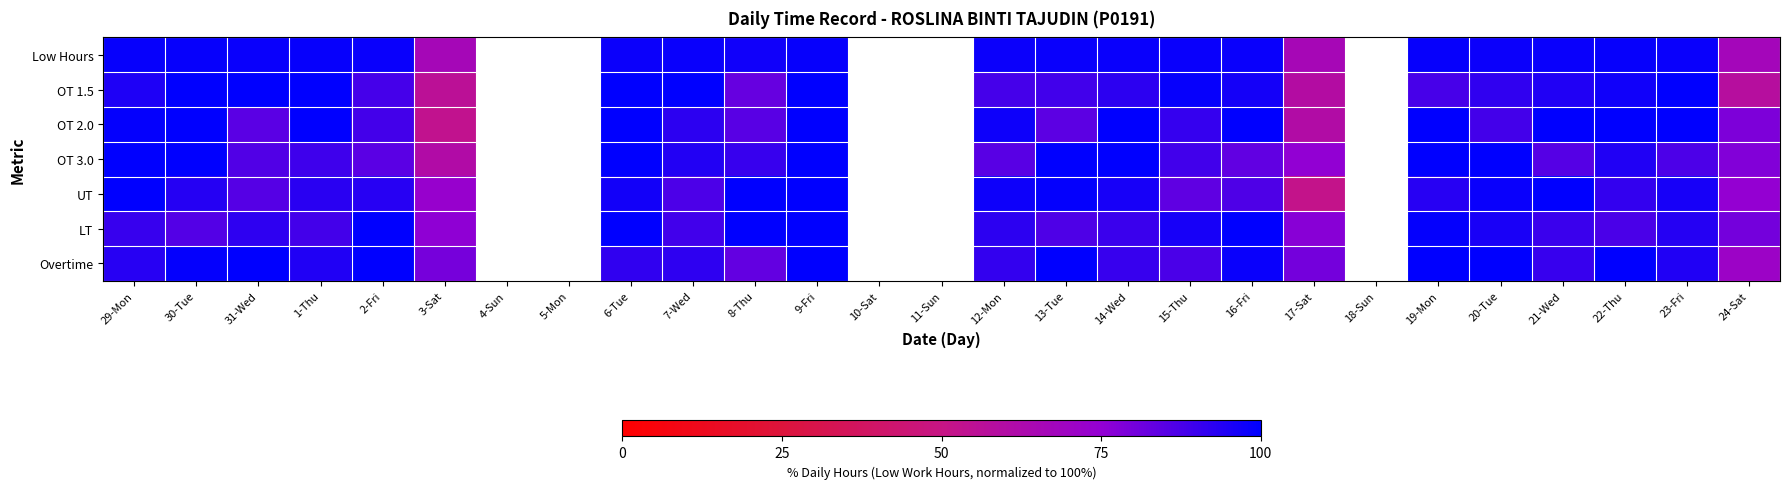

How many series are shown in this chart?

7